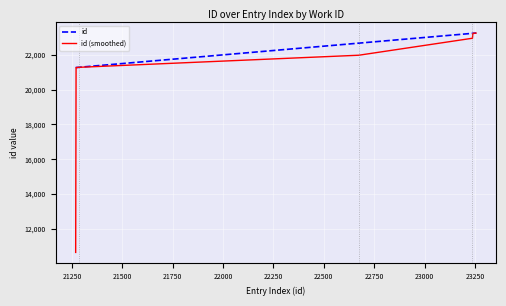

What is the smallest value displayed?

10634